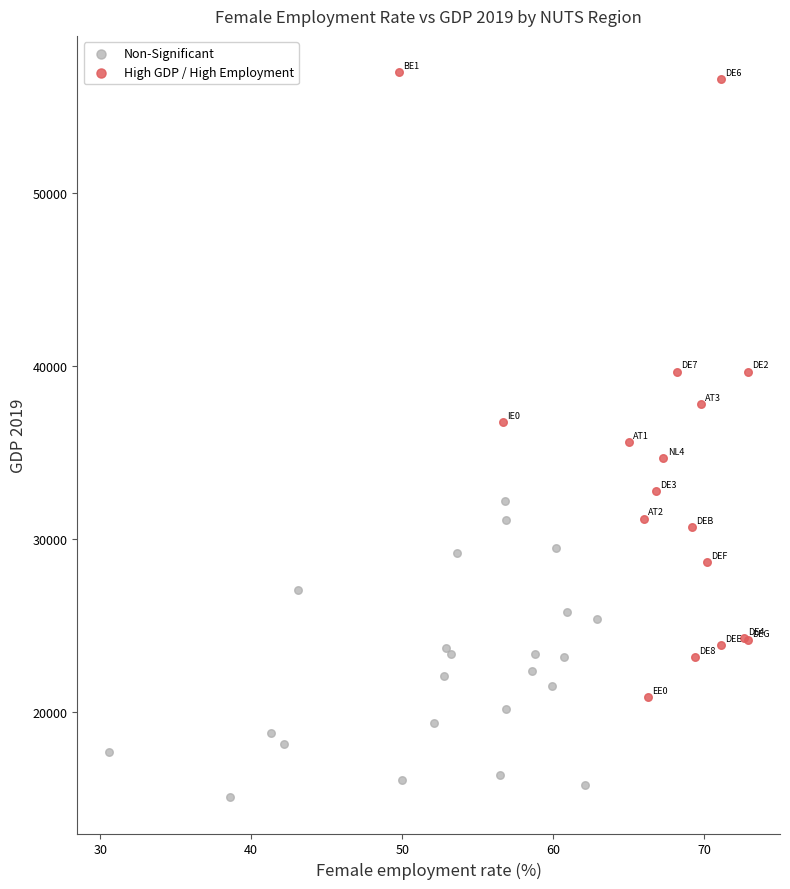

Which series contains the highest Y value?

High GDP / High Employment